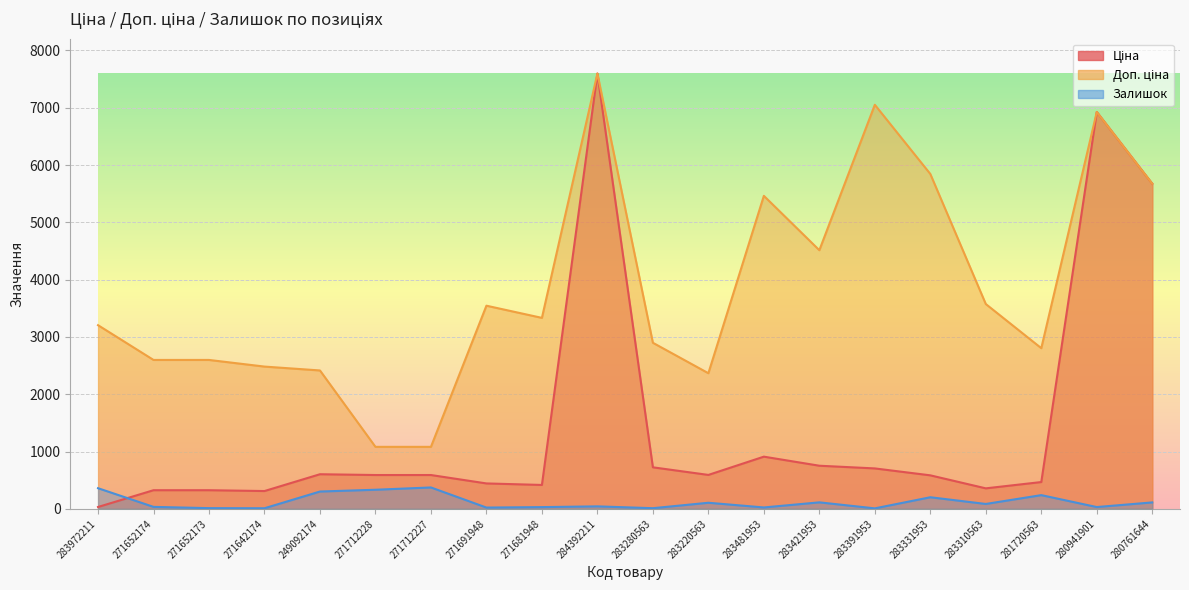

How many lines are shown in the chart?

3